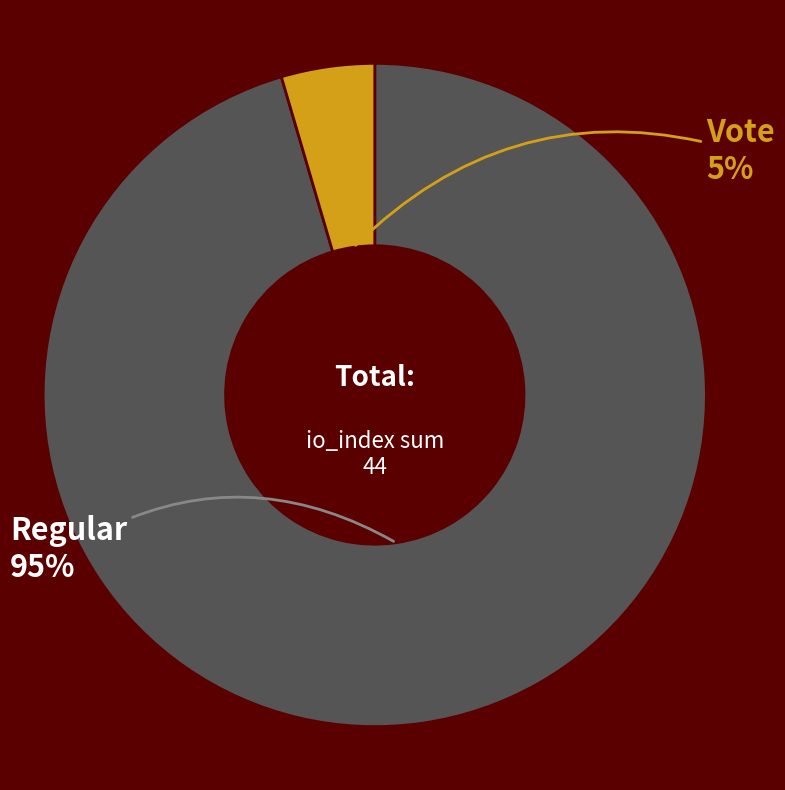

To the nearest percent, what is the average slice percentage?

50%